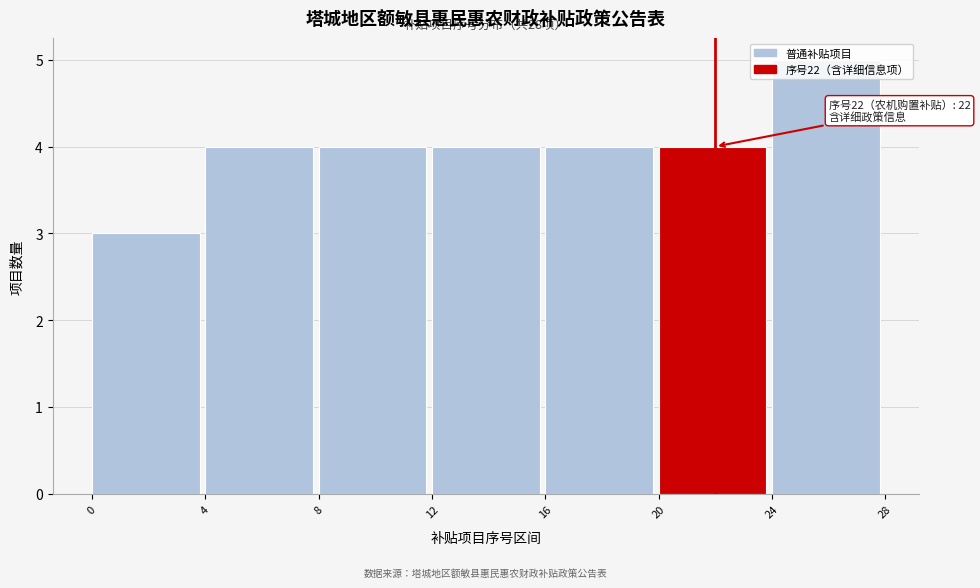

Which range on the x-axis has the tallest bar?

24 to 28